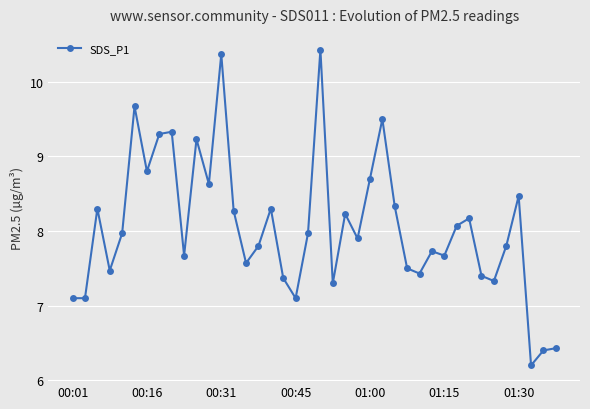

What is the minimum value shown in the chart?

6.2